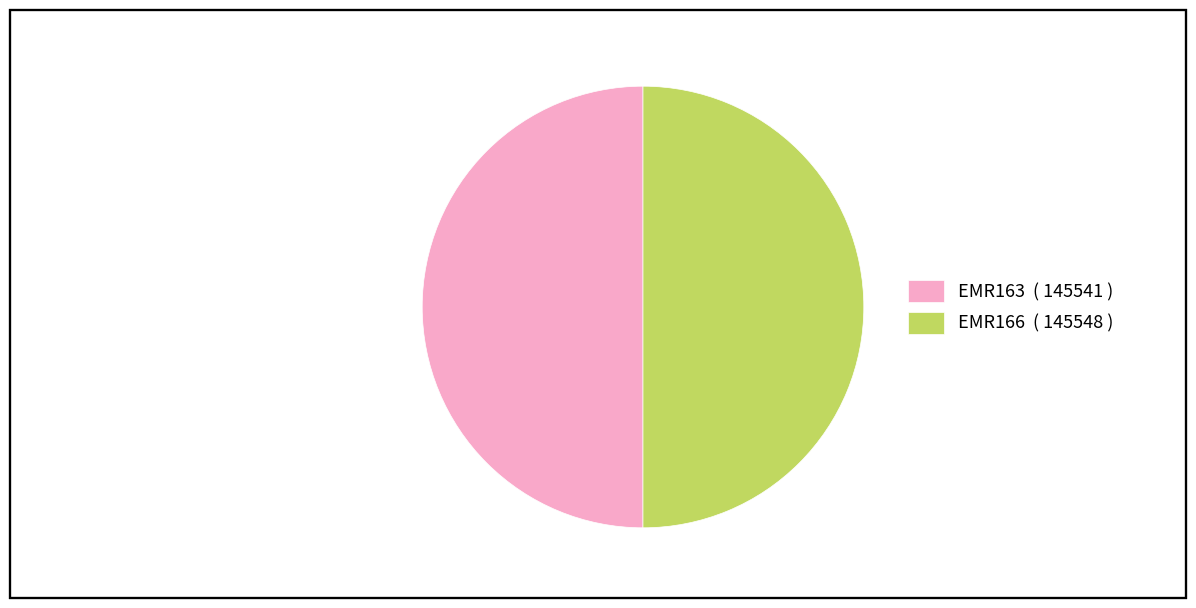

What is the ratio of the value at EMR166 ( 145548 ) to the value at EMR163 ( 145541 )?

1.0